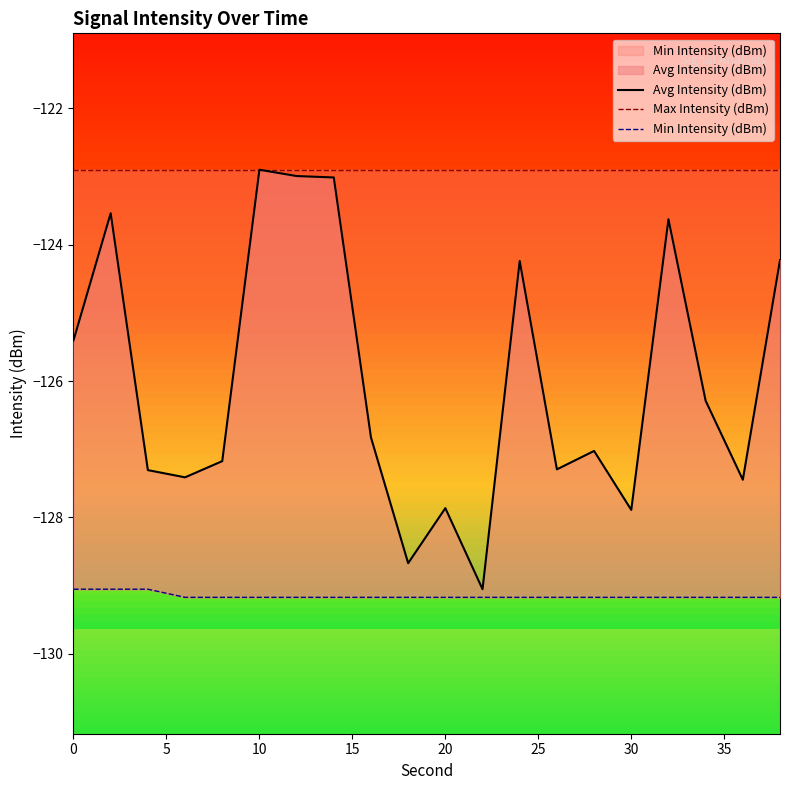

Is it true that Avg Intensity (dBm) equals -28.4 at 12?

False